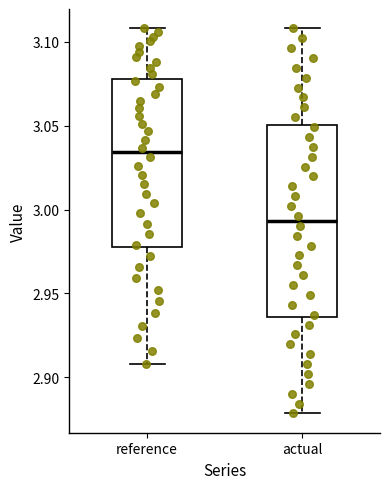

Where is the lower edge of the box for reference on the y-axis? The values are not printed on the chart, so give them approximately, as read against the axis.

2.975